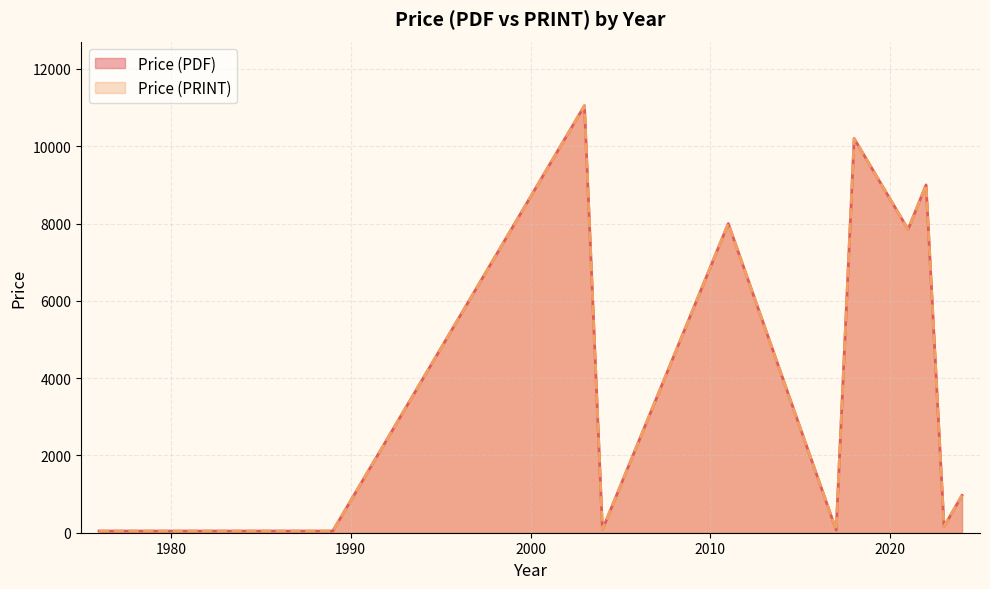

What is the minimum value for Price (PRINT)?

43.0